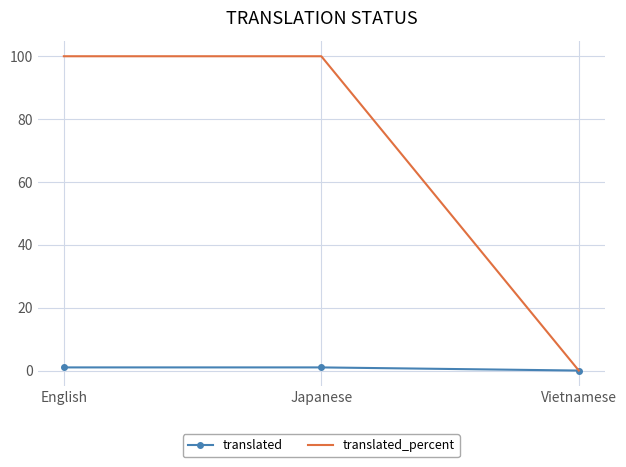

Which series changed the most between English and Vietnamese?

translated_percent